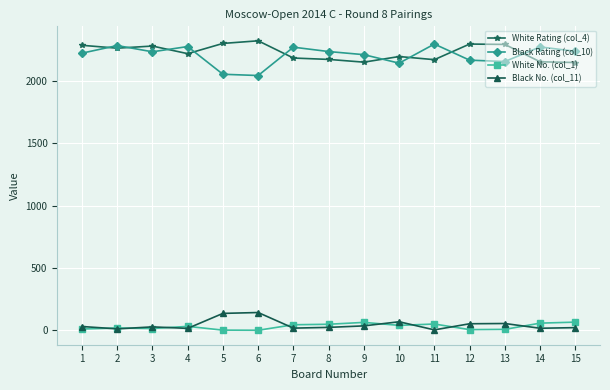

Which series has the largest range (max minus min)?

Black Rating (col_10)